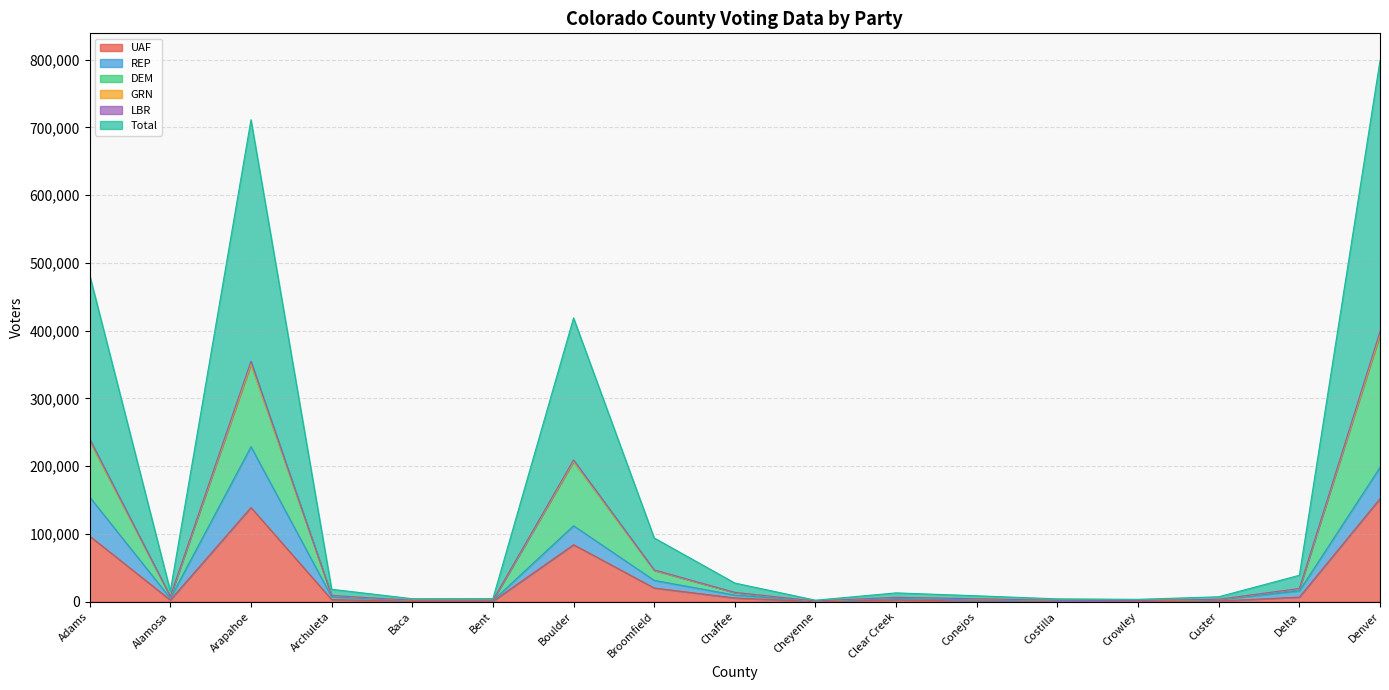

What is the smallest value displayed?

260